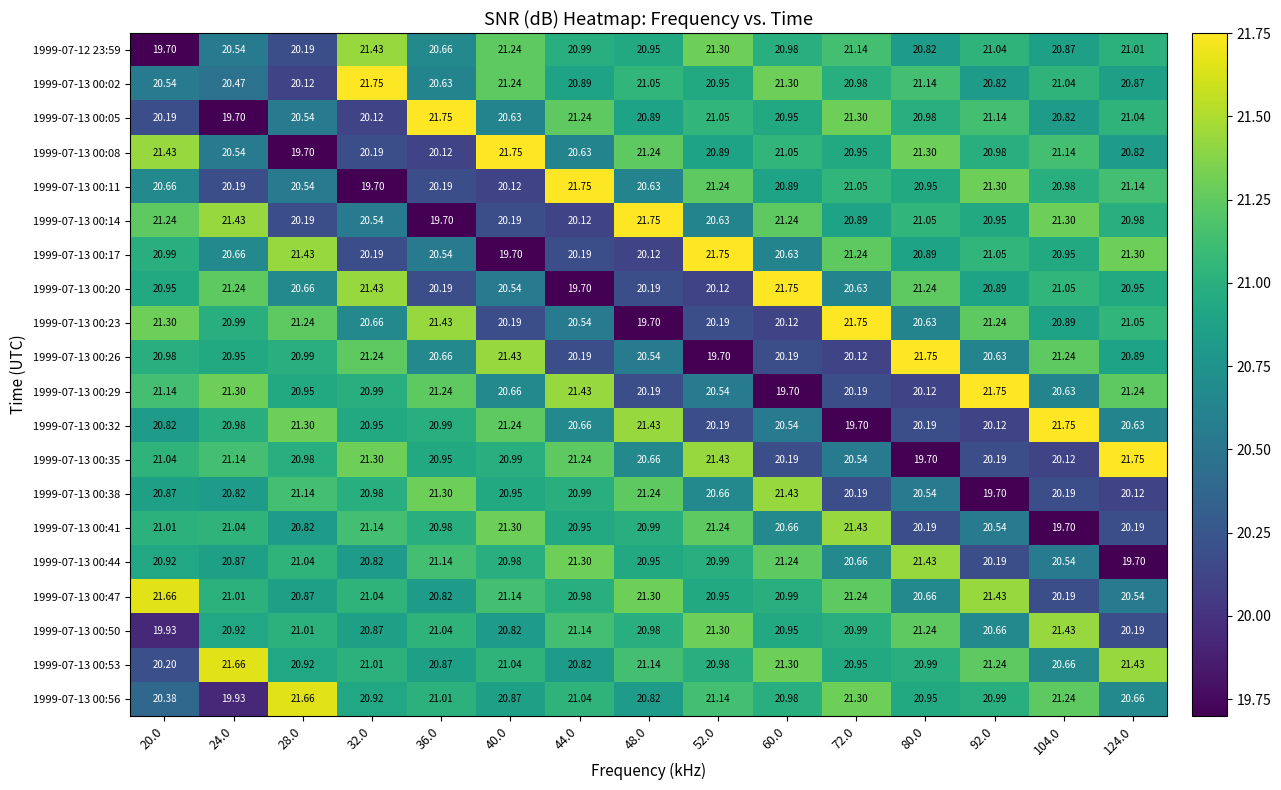

Which series has the largest total across all categories?

1999-07-13 00:53